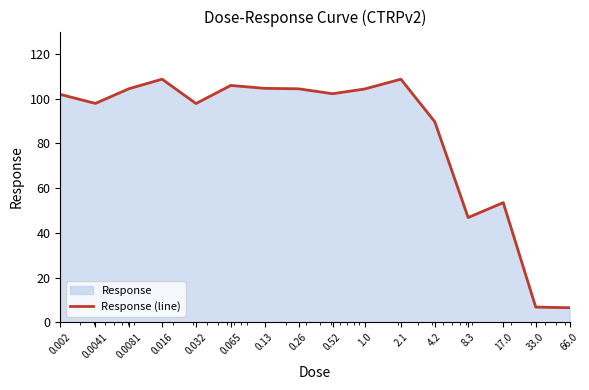

List the labels in order of value, smallest first.

66.0, 33.0, 8.3, 17.0, 4.2, 0.032, 0.0041, 0.002, 0.52, 1.0, 0.0081, 0.26, 0.13, 0.065, 0.016, 2.1